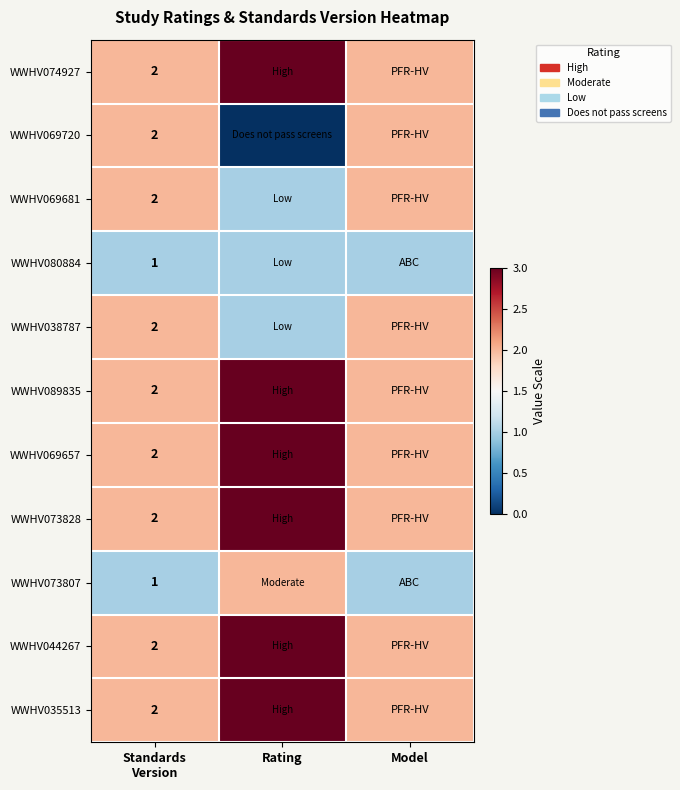

The value of WWHV073828 at Model is 1. True or false?

False